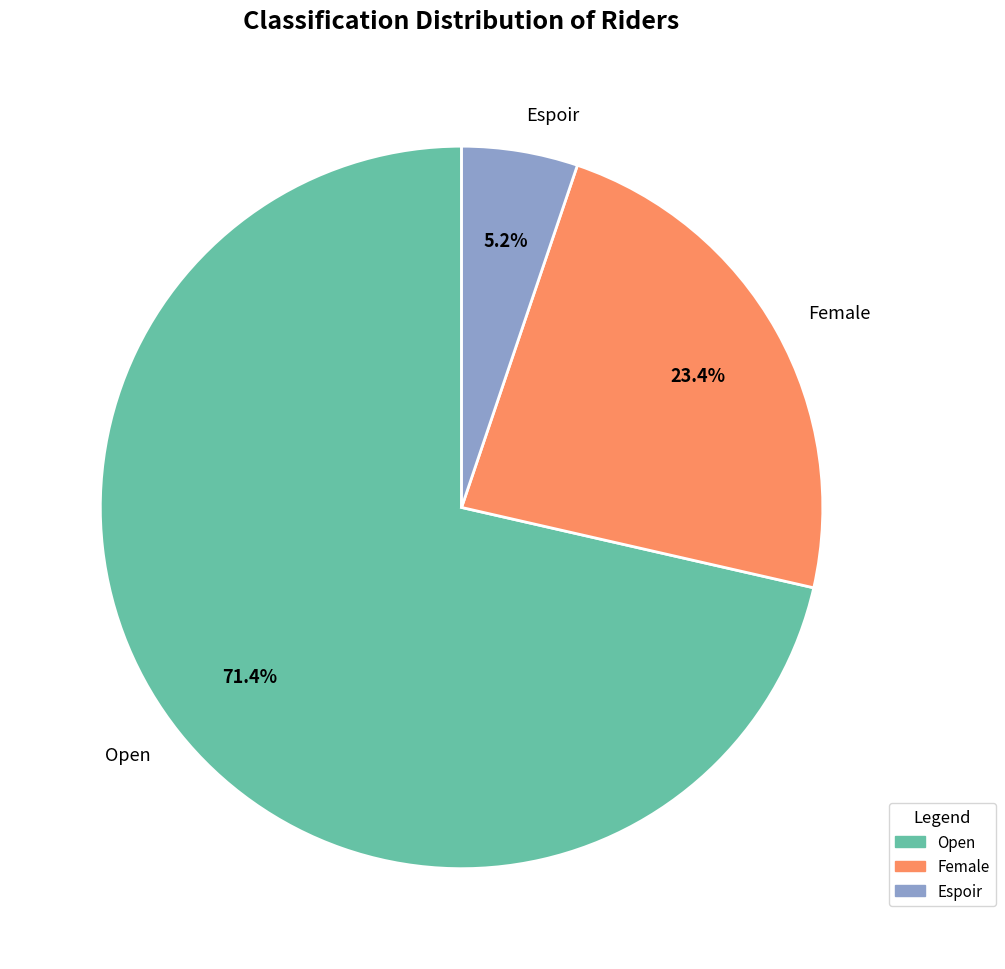

Is it true that Open is 71% of the pie?

True